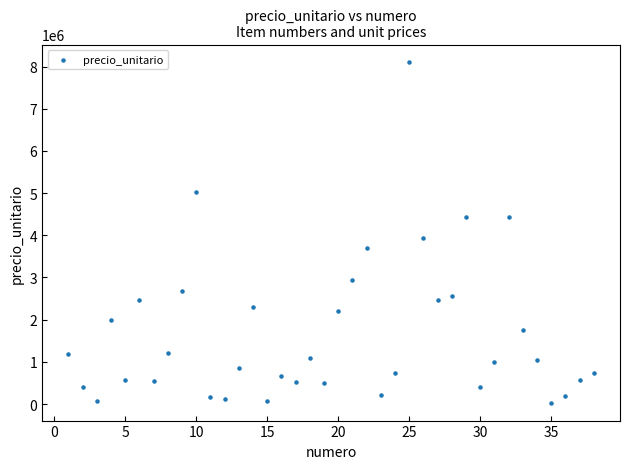

What is the range of X values (max minus min)?

37